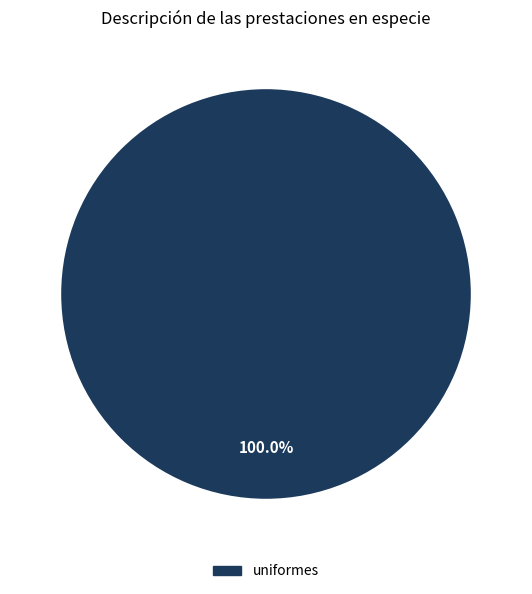

How many slices are in this pie chart?

1